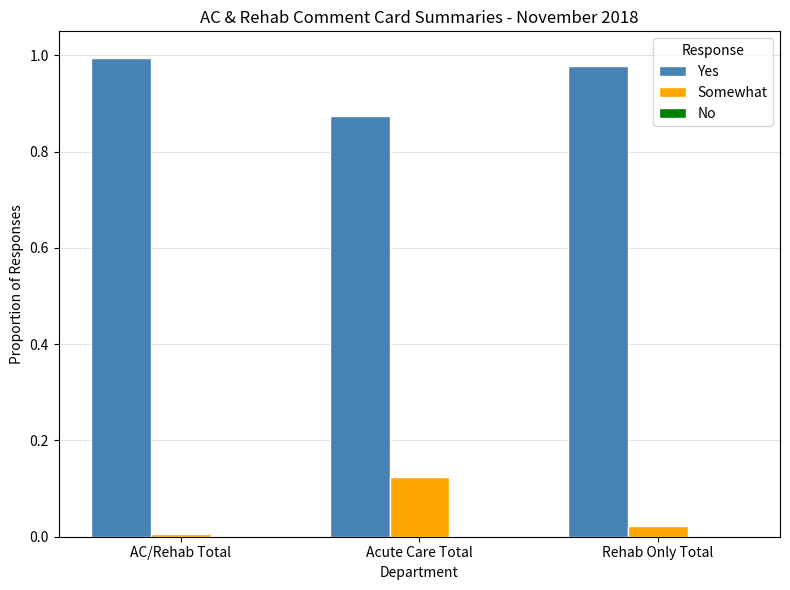

What is the sum of the Yes values at Acute Care Total and Rehab Only Total?

1.9